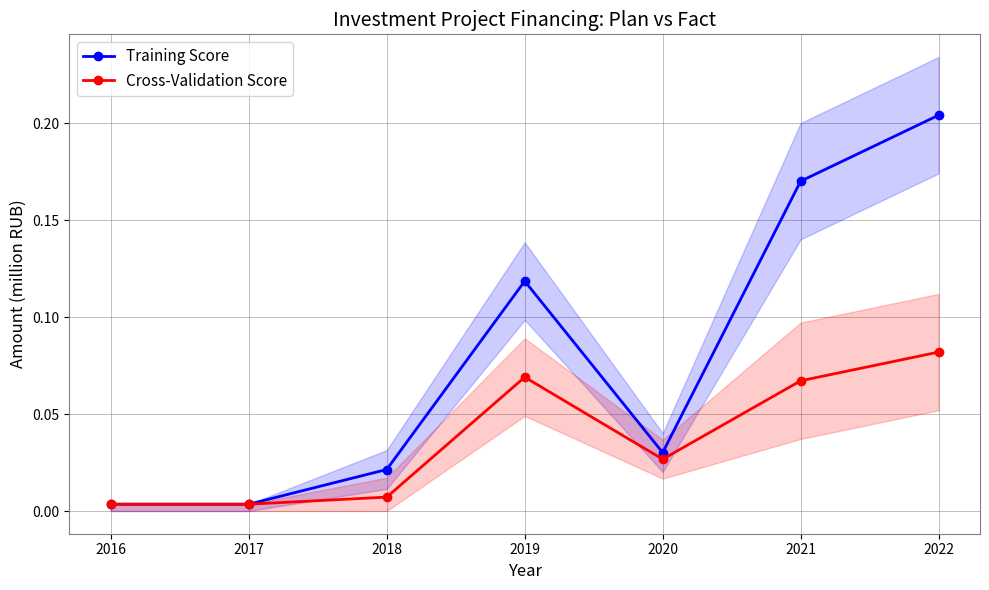

What is the difference between the maximum and second lowest values in the Training Score series?

0.2